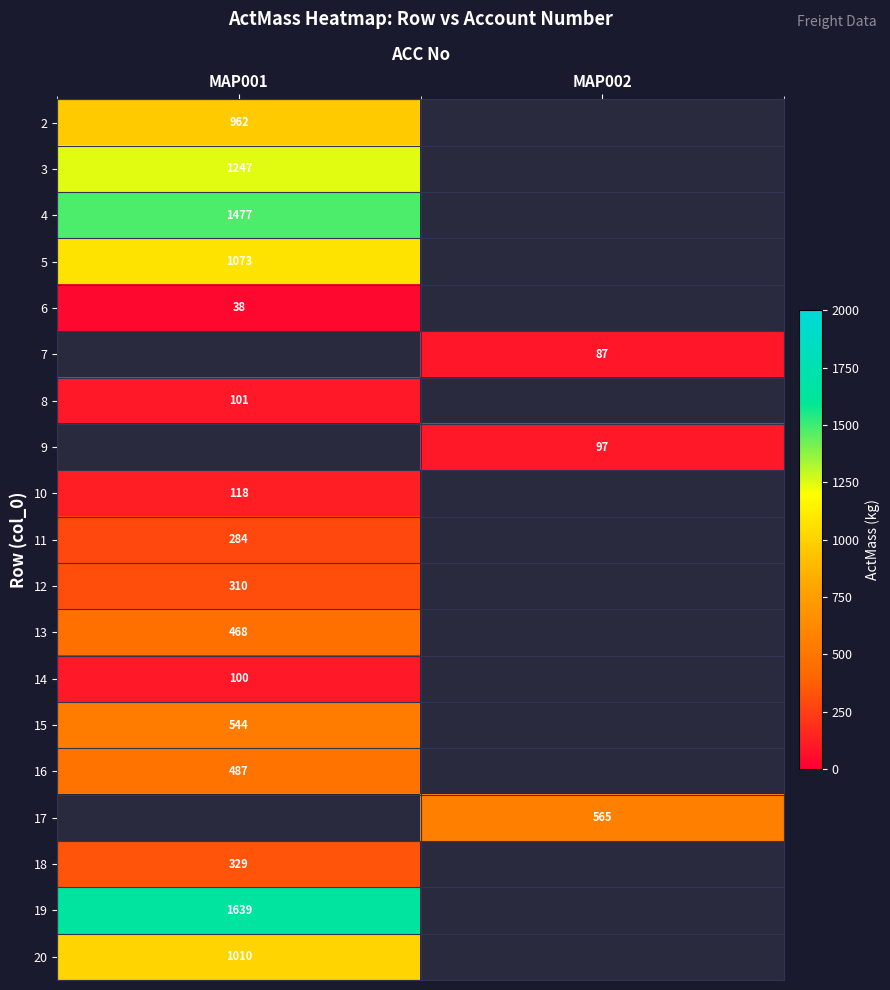

The value of 16 at MAP001 is 852. True or false?

False